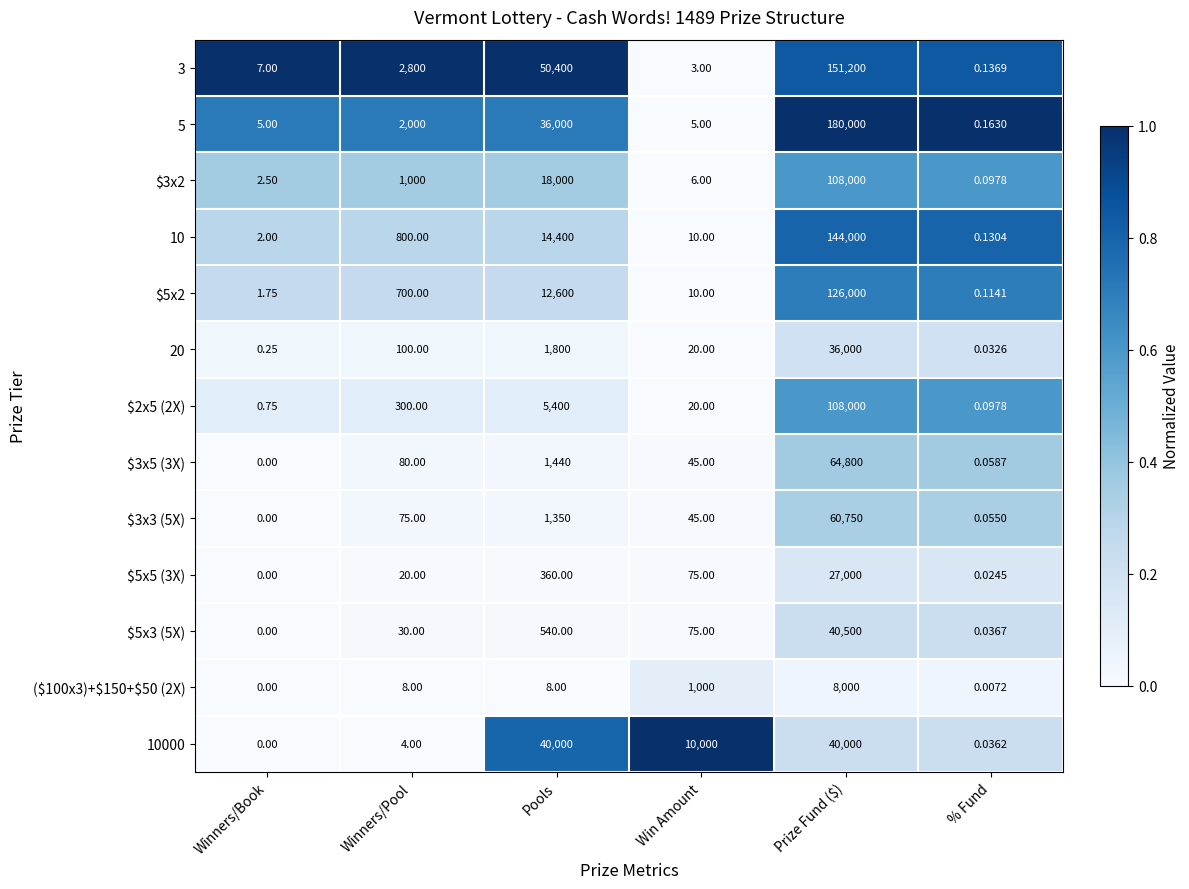

Is the value of 20 at Win Amount greater than the value of $5x5 (3X) at Pools?

No